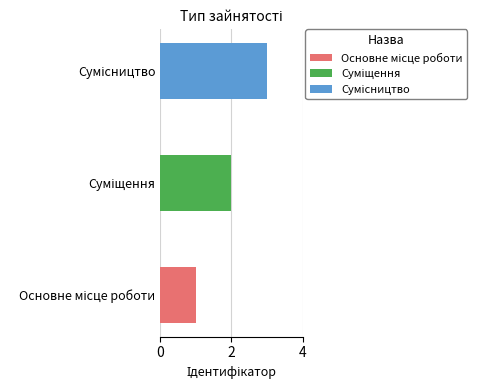

The chart shows a value of 2 at Суміщення. True or false?

True